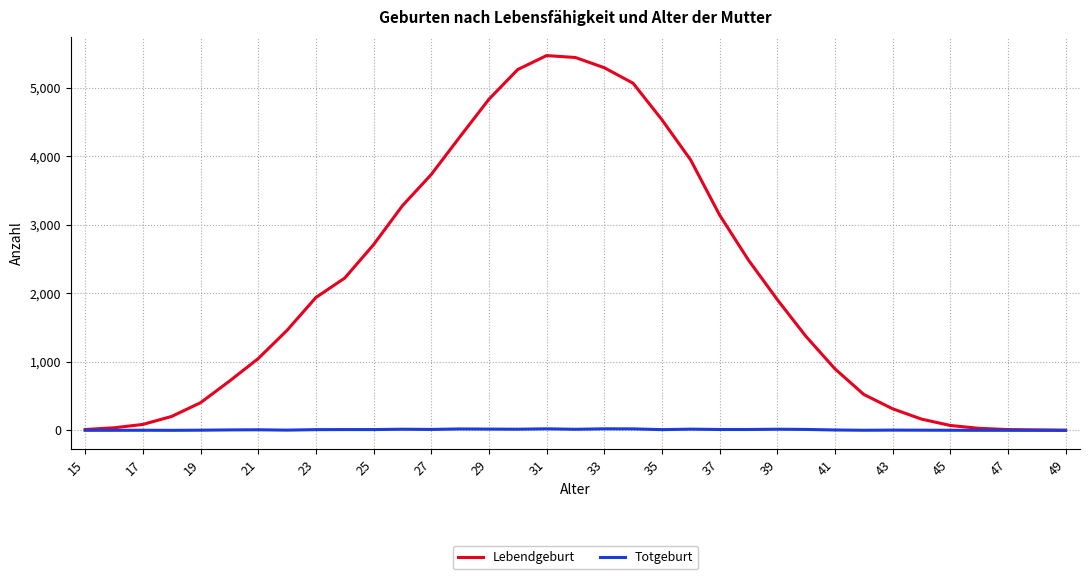

What is the maximum value shown in the chart?

5469